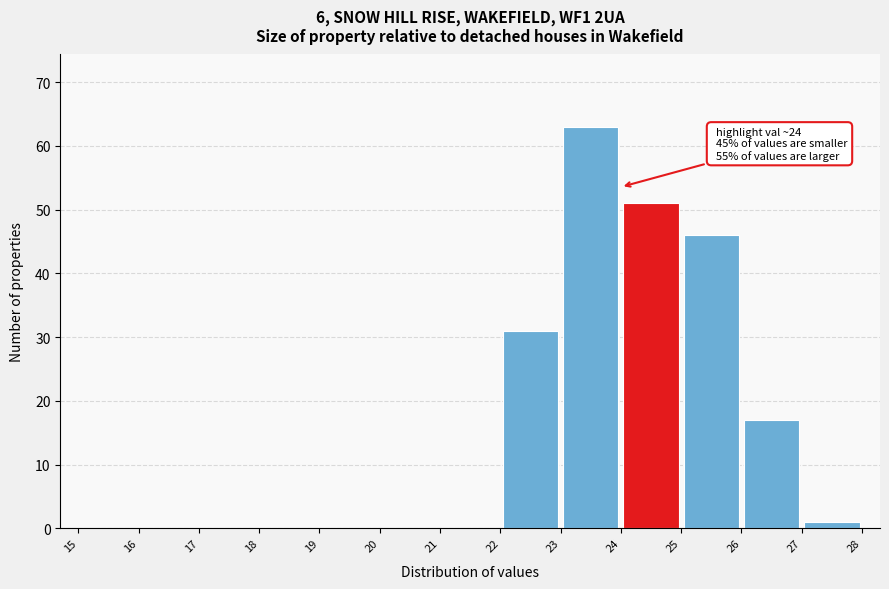

Which range on the x-axis has the tallest bar?

23 to 24